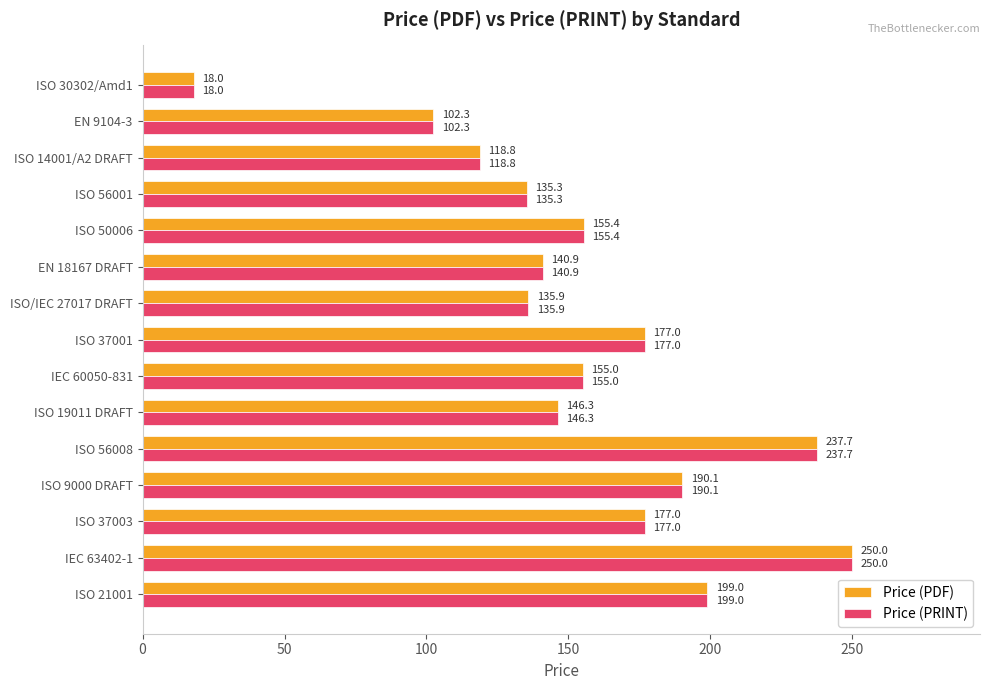

At how many categories does at least one series exceed 179?

4